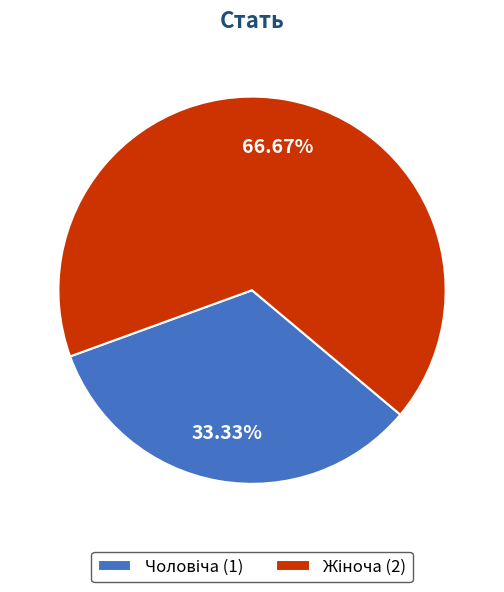

Is there any slice that represents more than half of the pie?

Yes